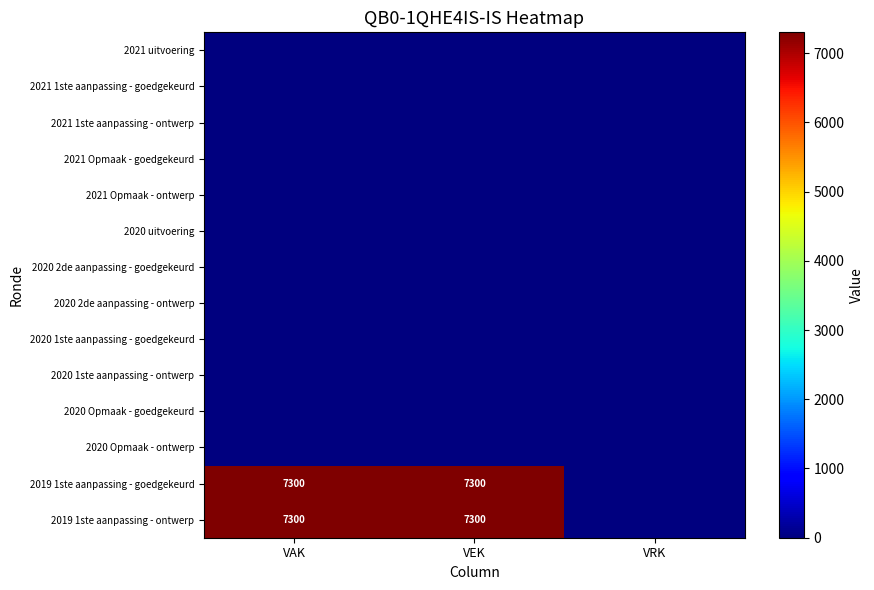

List the labels in order of 2020 1ste aanpassing - goedgekeurd value, smallest first.

VAK, VEK, VRK